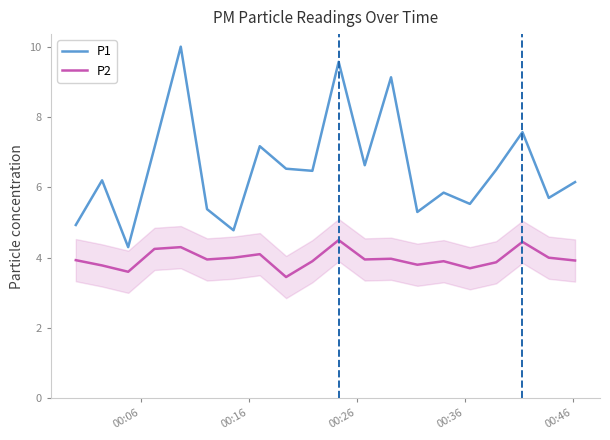

How many lines are shown in the chart?

2